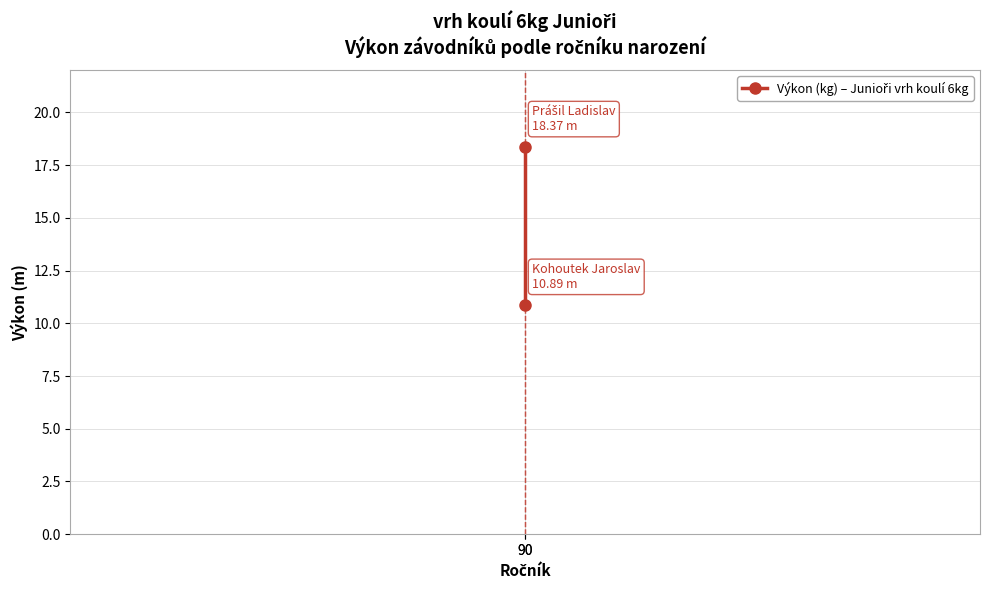

What is the sum of all values?

29.3